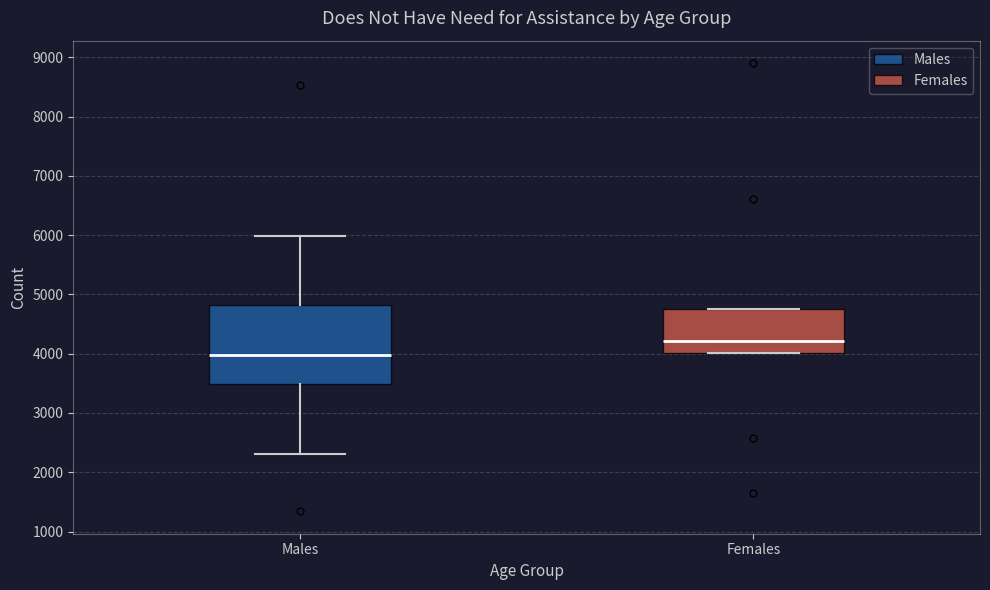

Which box has the lowest median line?

Males